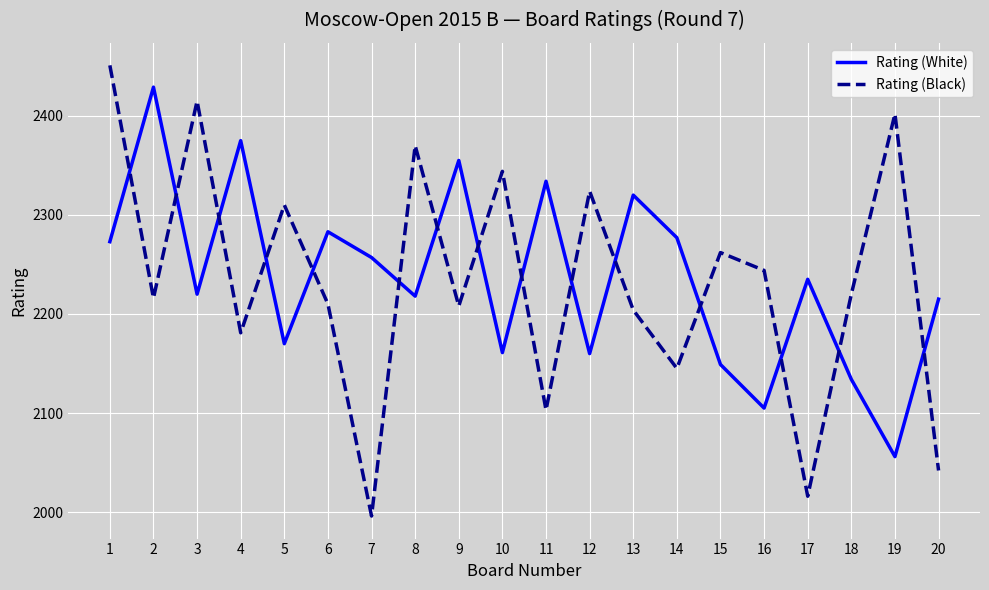

At which category is the sum across all series the highest?

1